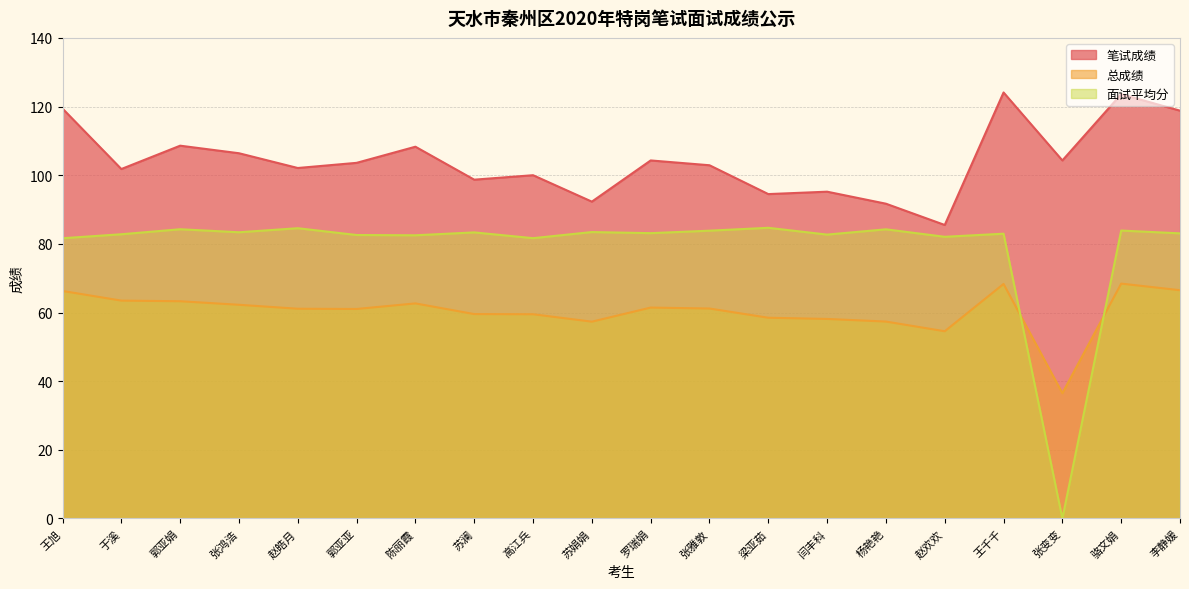

What is the total value across all series at 张鸿浩?

252.0